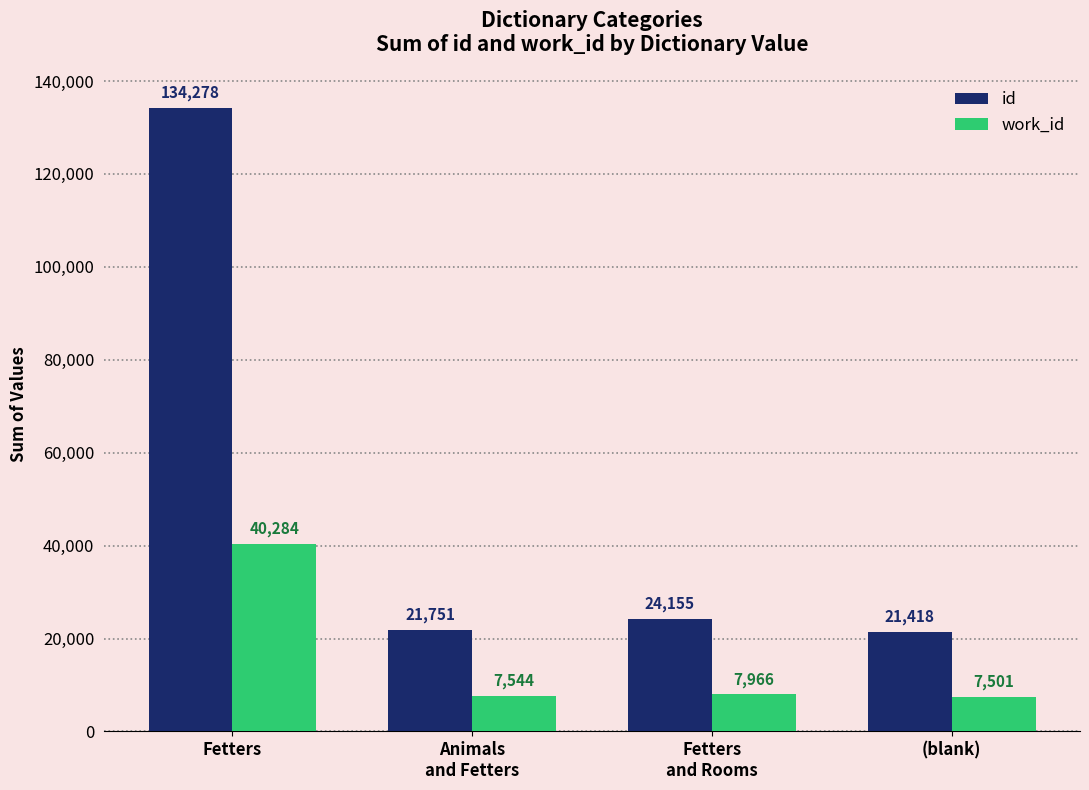

Reading left to right, extract all data points from this chart.

id: 134278	21751	24155	21418
work_id: 40284	7544	7966	7501